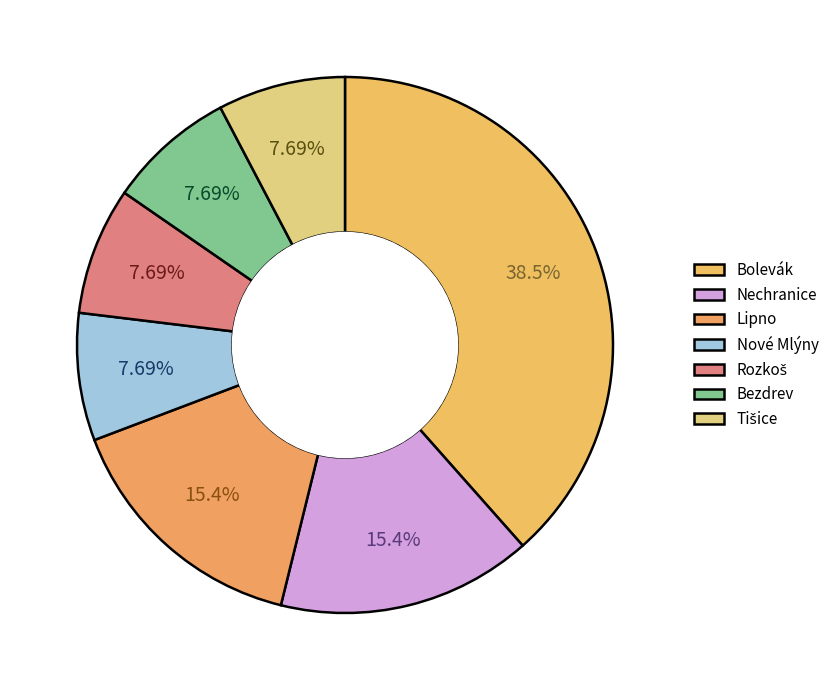

What percentage is the Bolevák slice, to the nearest percent?

38%